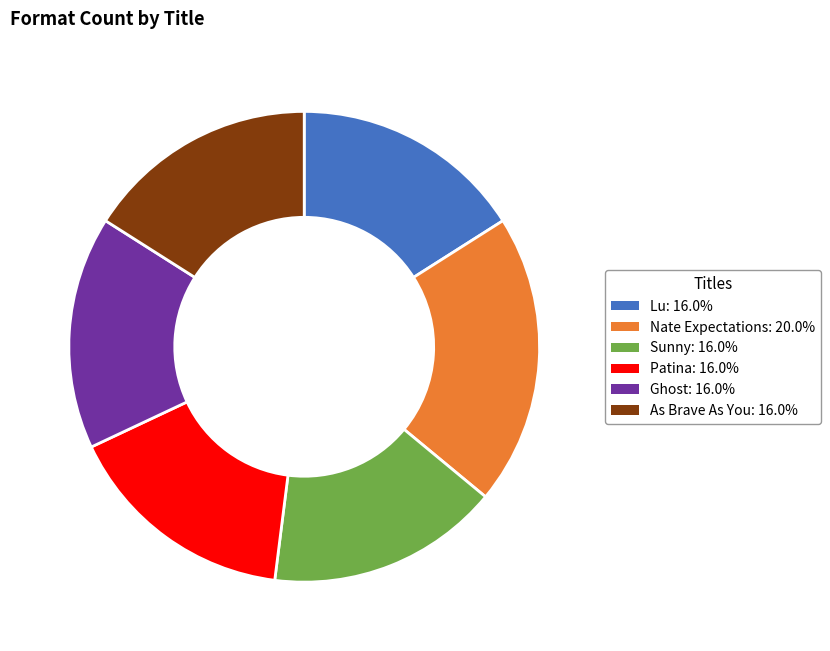

Do Sunny and Lu together represent more than half of the pie?

No